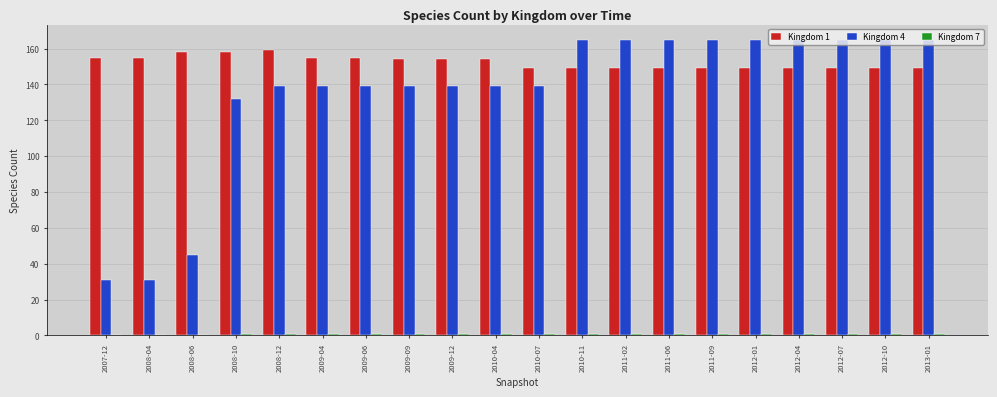

Which series has the largest total across all categories?

Kingdom 1